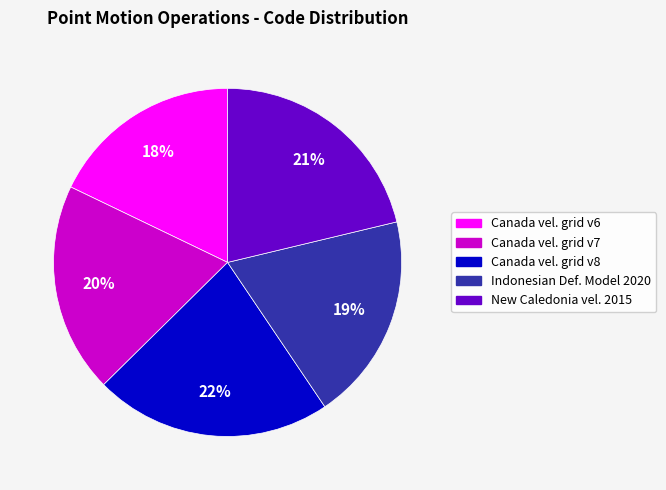

Count the number of slices in the pie.

5